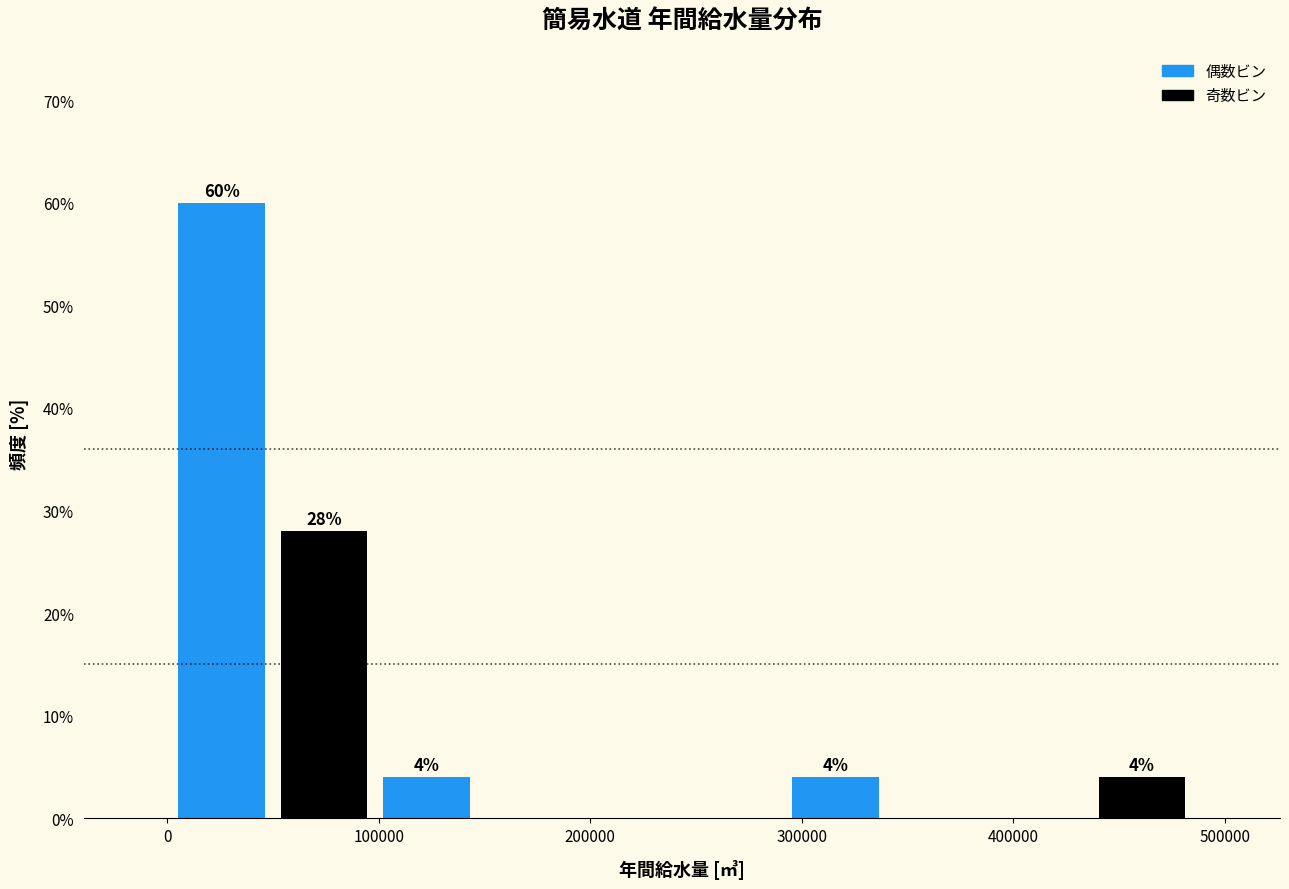

Which range on the x-axis has the tallest bar?

0 to 50000